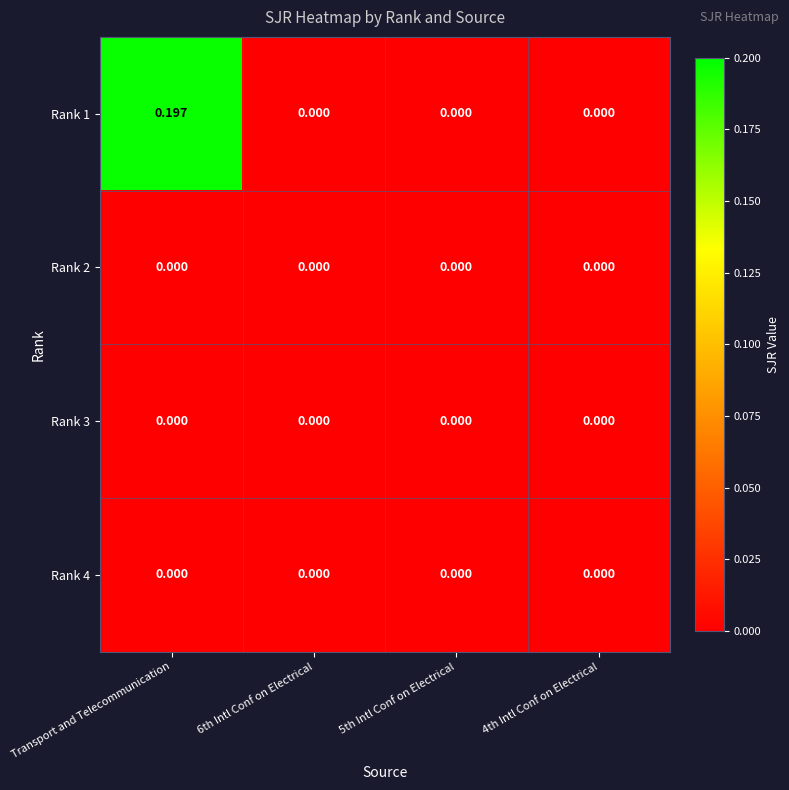

At which category does the chart reach its peak across all series?

Transport and Telecommunication